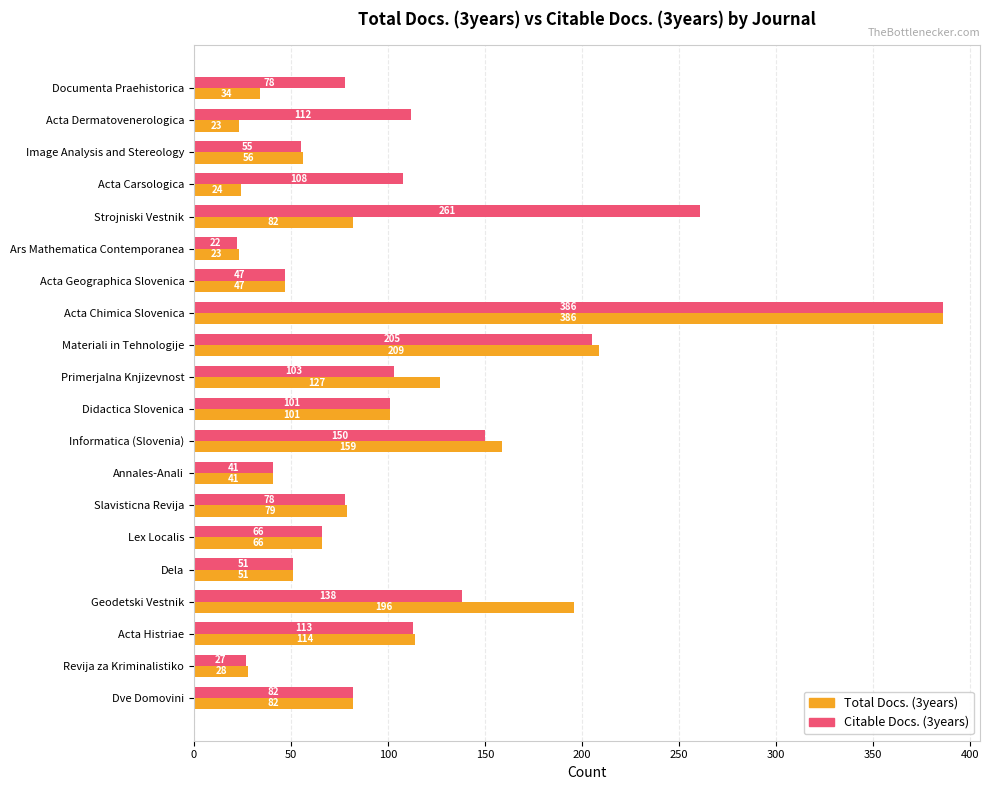

What is the spread (max minus min) of values at Geodetski Vestnik?

58